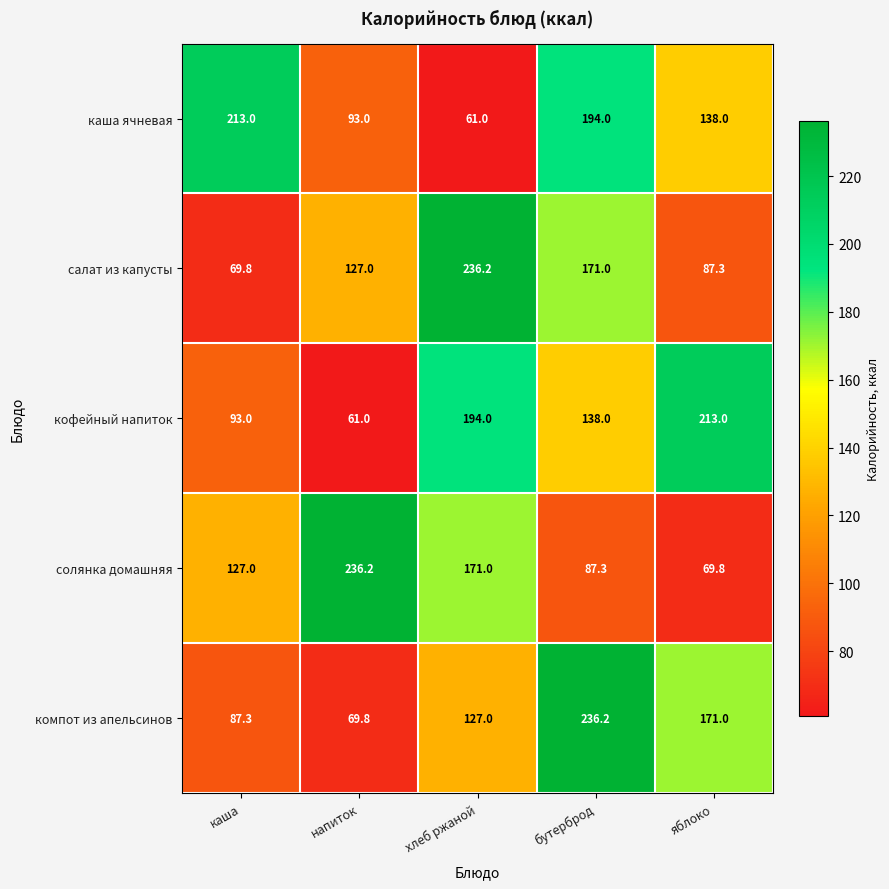

Which category has the highest value in the каша ячневая series?

каша